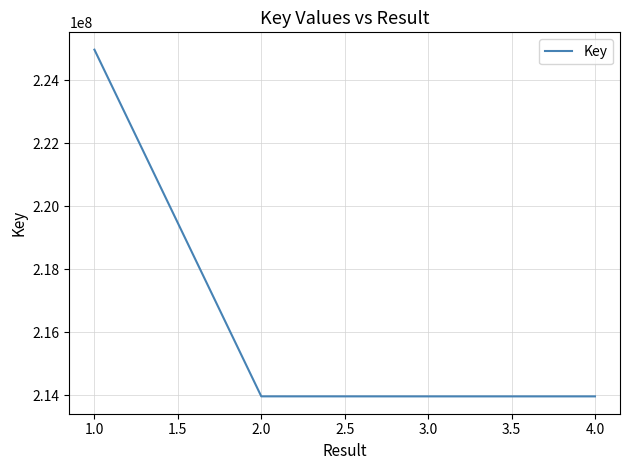

Which category has the highest value across all series?

1.0